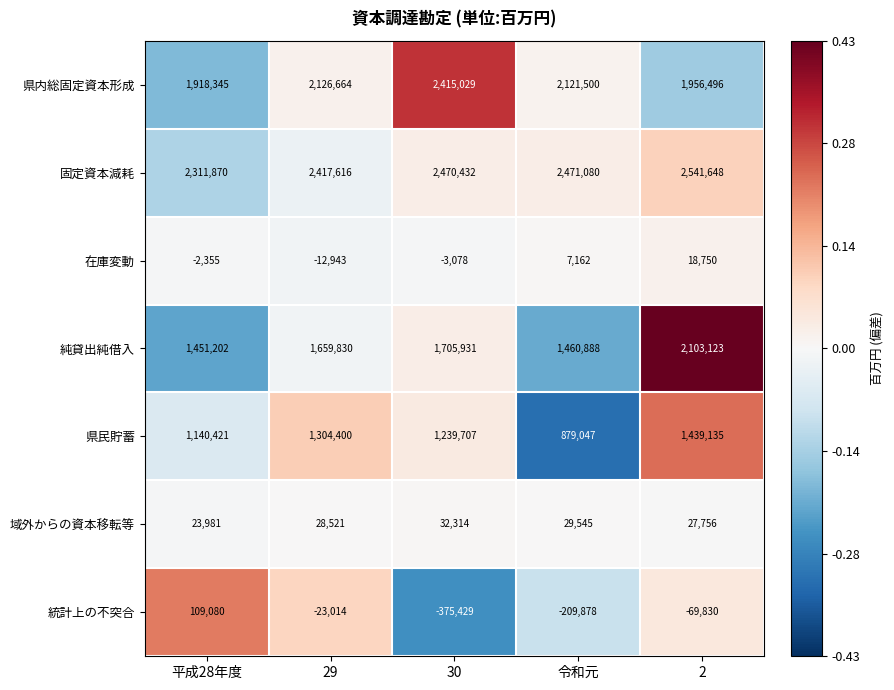

Is it true that 在庫変動 equals -3078 at 30?

True